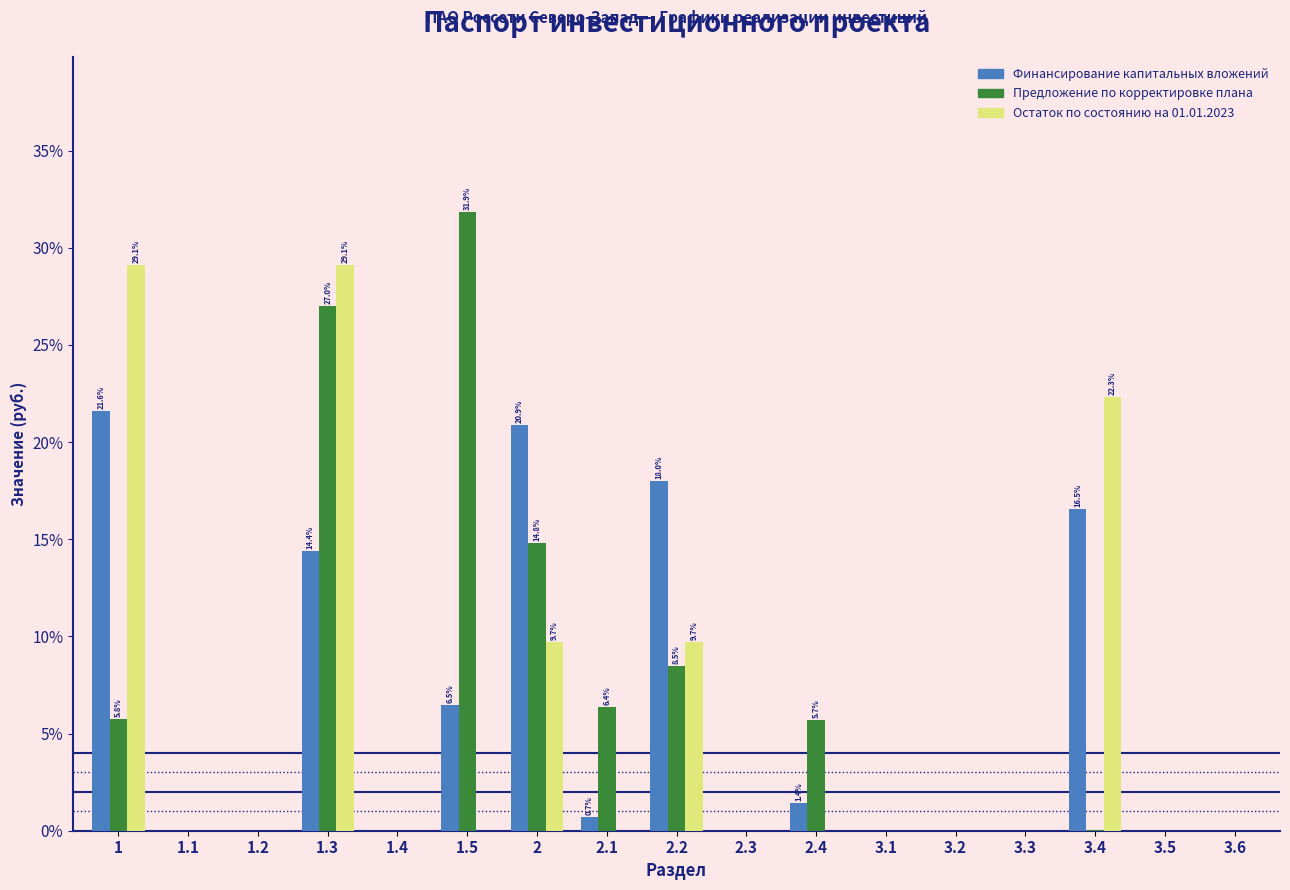

At which category is the sum across all series the highest?

1.3